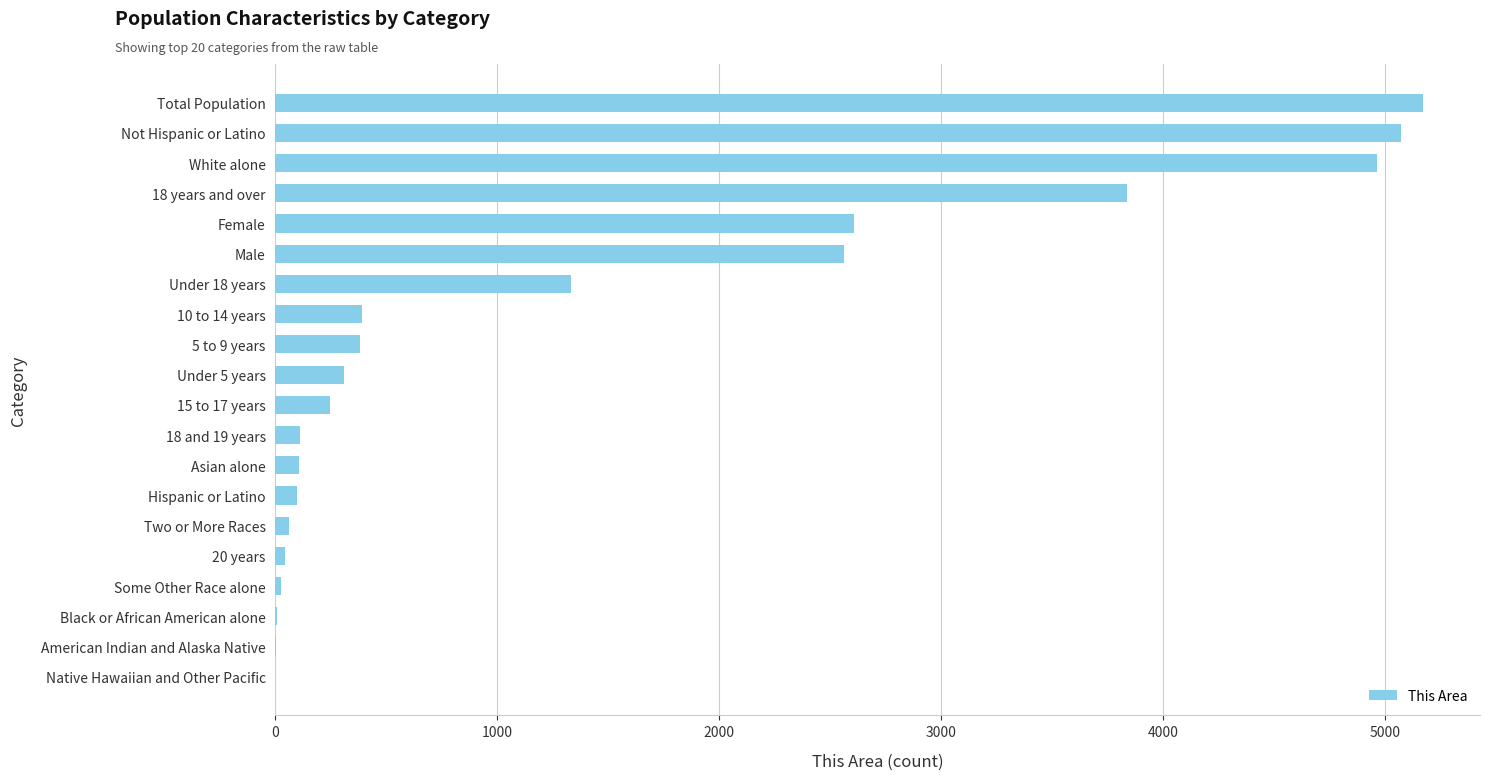

What is the maximum value shown in the chart?

5169